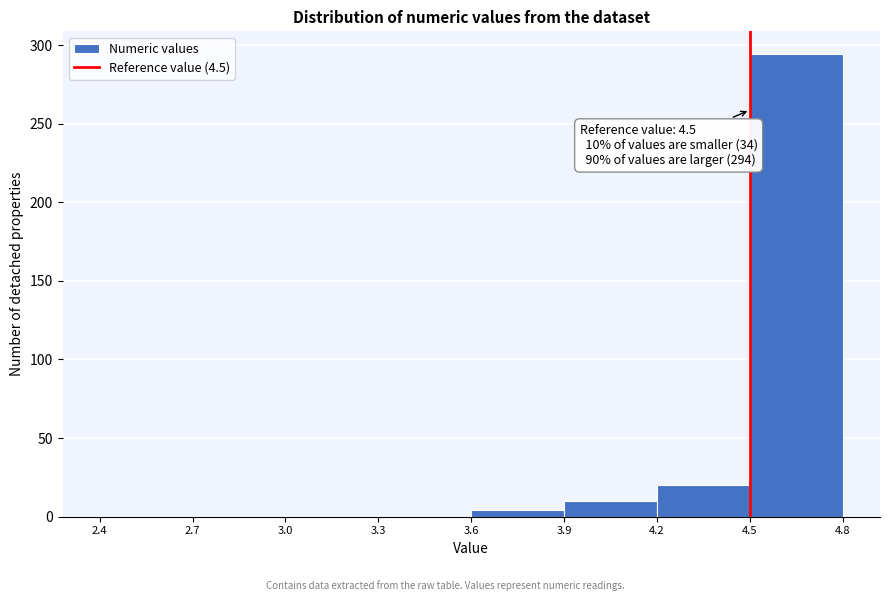

Over which range of the x-axis is the bar tallest?

4.5 to 4.8